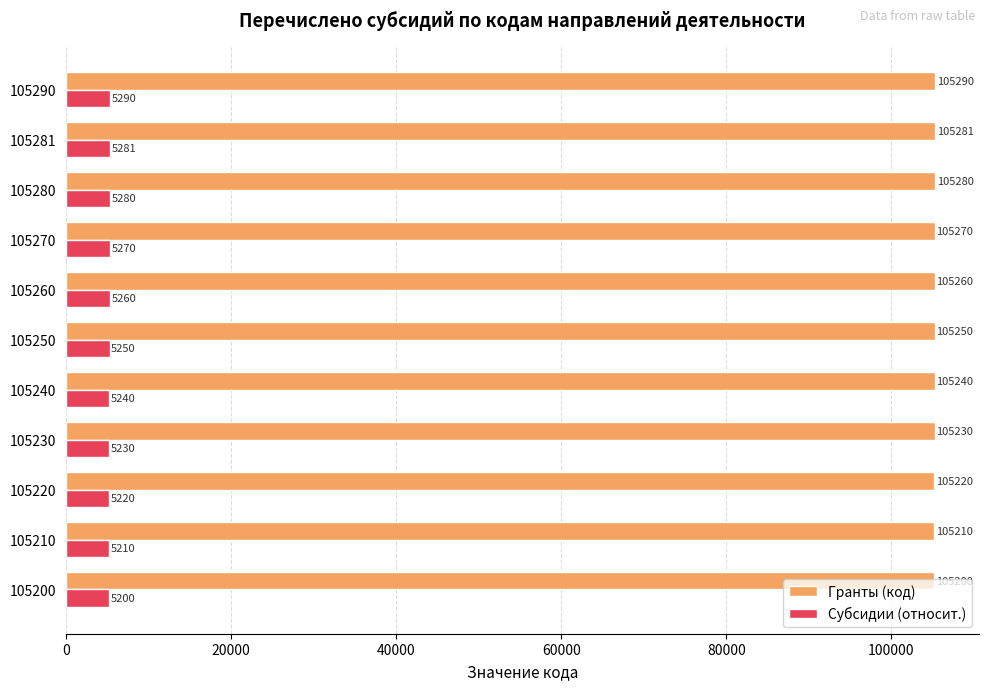

What is the difference between the maximum and minimum values in the Гранты (код) series?

90